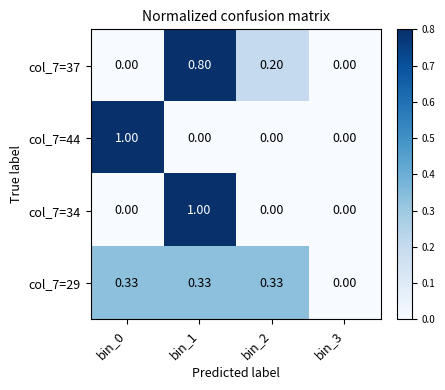

How many categories are shown in the chart?

4